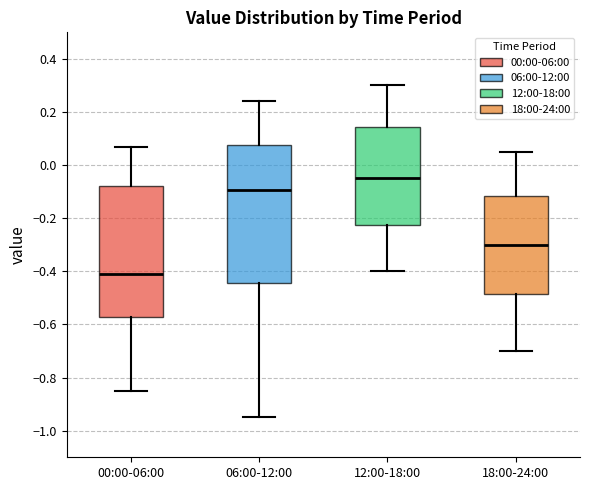

Reading left to right, transcribe this box plot: for each box, give where its median line is, the range the box spans, and where its two whiskers end, as read against the y-axis. The values are not printed on the chart, so give them approximately, as read against the axis.

00:00-06:00: median -0.40, box -0.56 to -0.08, whiskers -0.84 to 0.08
06:00-12:00: median -0.10, box -0.44 to 0.08, whiskers -0.94 to 0.24
12:00-18:00: median -0.04, box -0.22 to 0.14, whiskers -0.40 to 0.30
18:00-24:00: median -0.30, box -0.48 to -0.12, whiskers -0.70 to 0.06